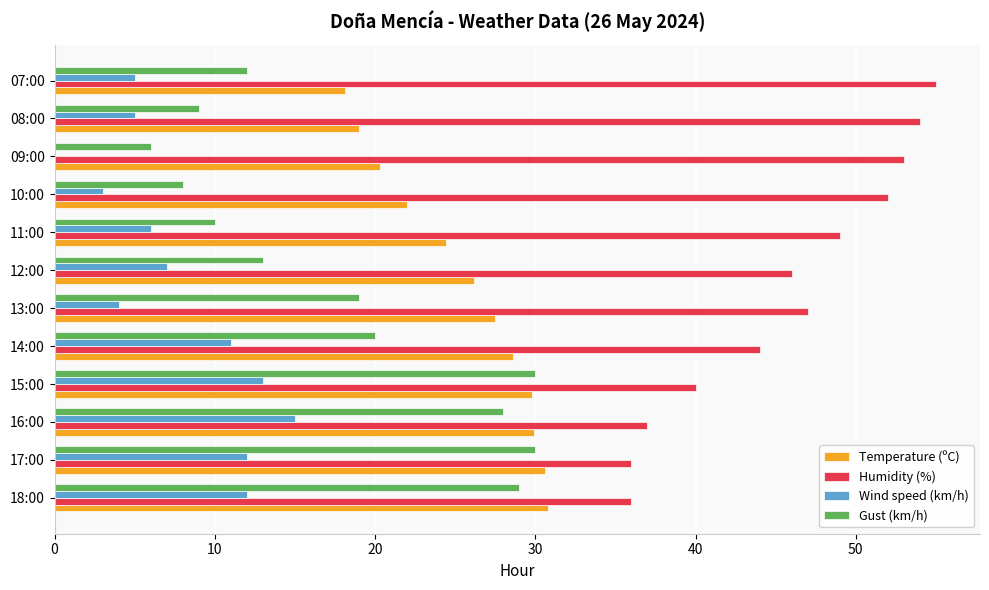

How many series are shown in this chart?

4